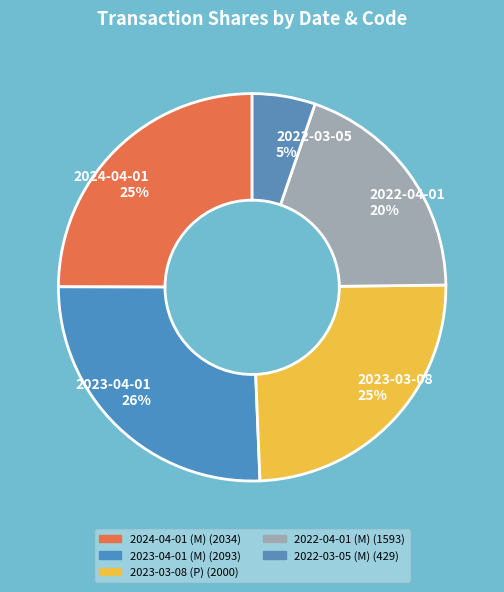

True or false: 2023-04-01 (M) accounts for 26% of the total.

True